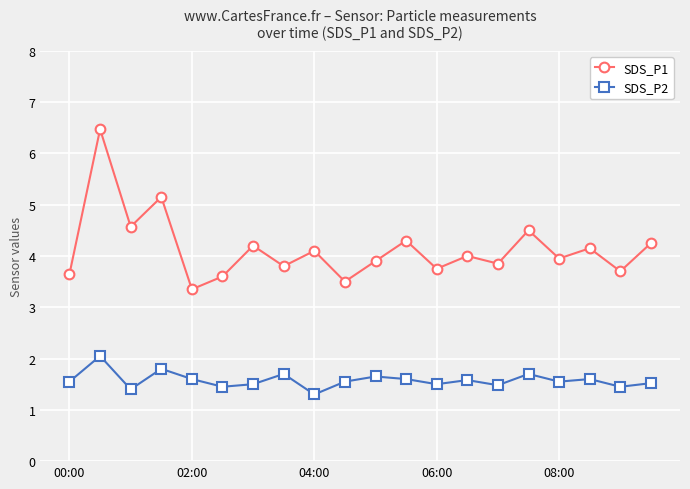

True or false: SDS_P1 and SDS_P2 intersect in this chart.

False